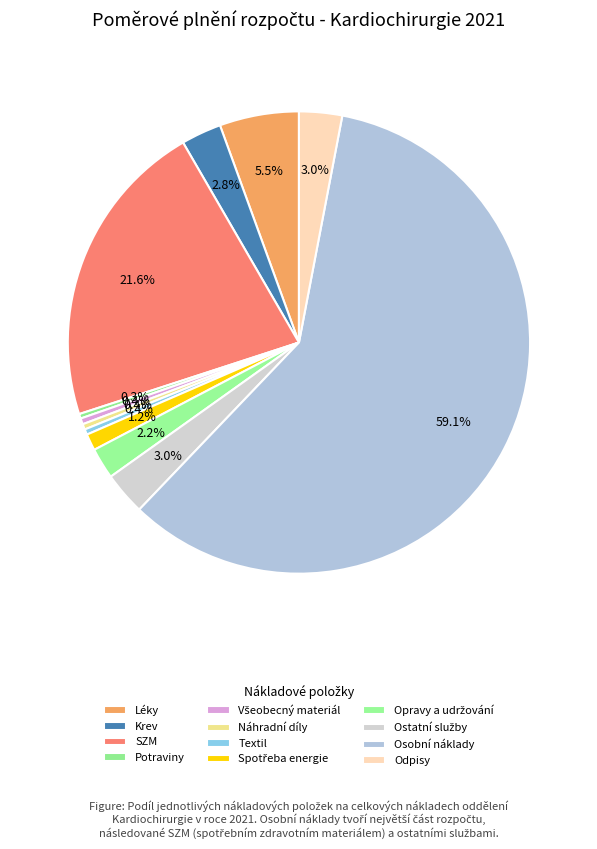

True or false: Ostatní služby accounts for 10% of the total.

False